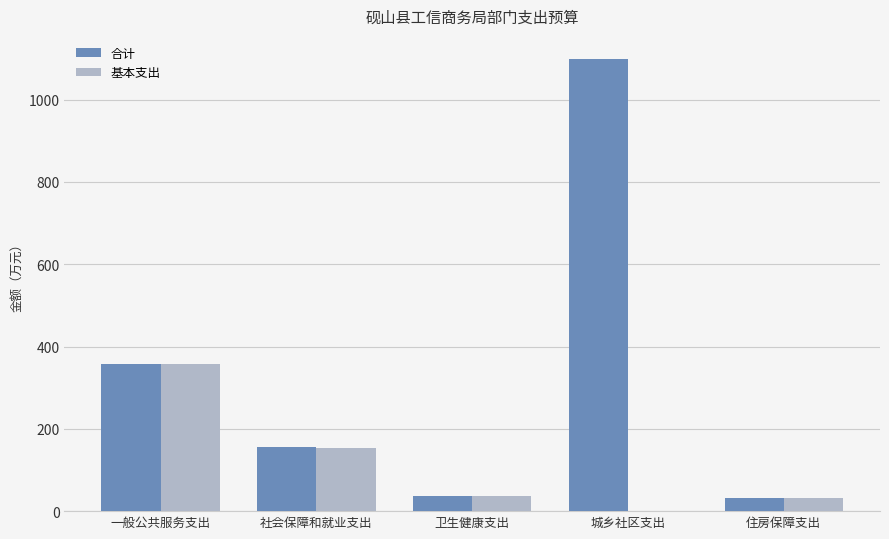

At which category is the sum across all series the highest?

城乡社区支出